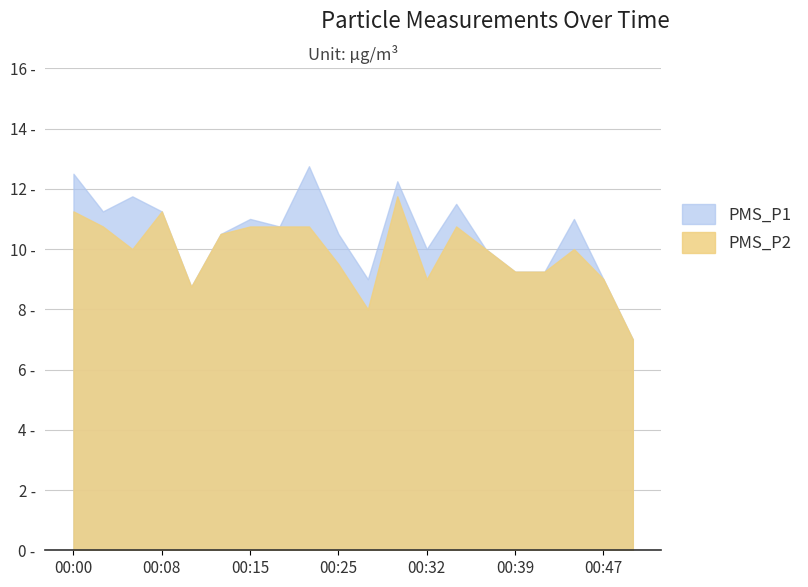

List the series in order of their overall mean, highest first.

PMS_P1, PMS_P2